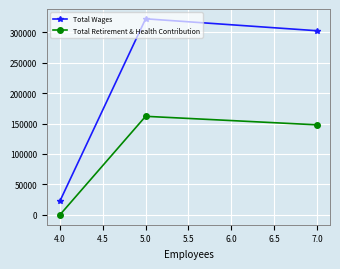

Where is Total Retirement & Health Contribution nearest to the value 80936?

7.0